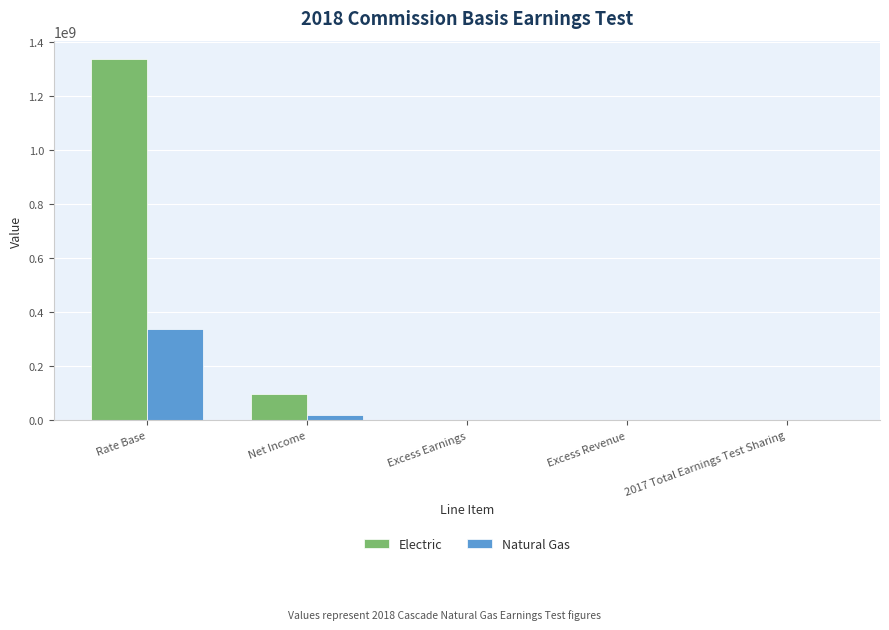

Count the number of data series in this chart.

2